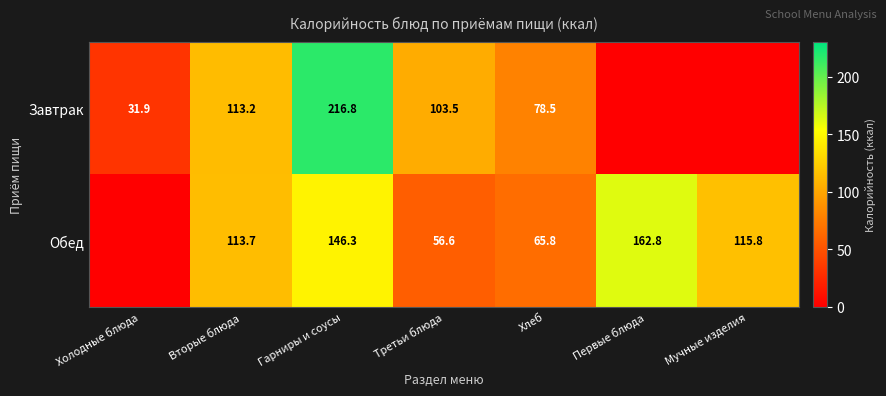

The Обед series shows 65.8 at Хлеб. True or false?

True